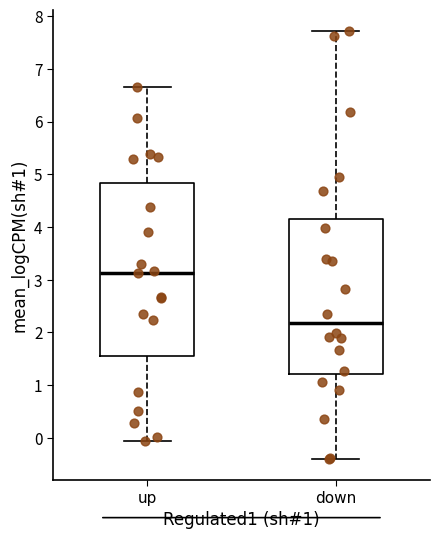

Reading left to right, read every box against the y-axis: the position of its median line, the range the box covers, and the ends of its whiskers. The values are not printed on the chart, so give them approximately, as read against the axis.

up: median 3.1, box 1.6 to 4.8, whiskers -0.1 to 6.6
down: median 2.2, box 1.2 to 4.2, whiskers -0.4 to 7.7